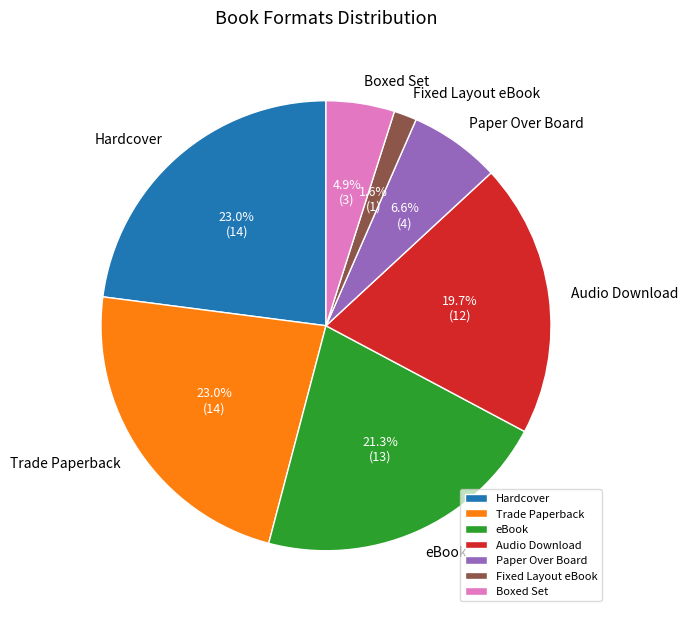

To the nearest percent, what percentage of the pie is Hardcover?

23%